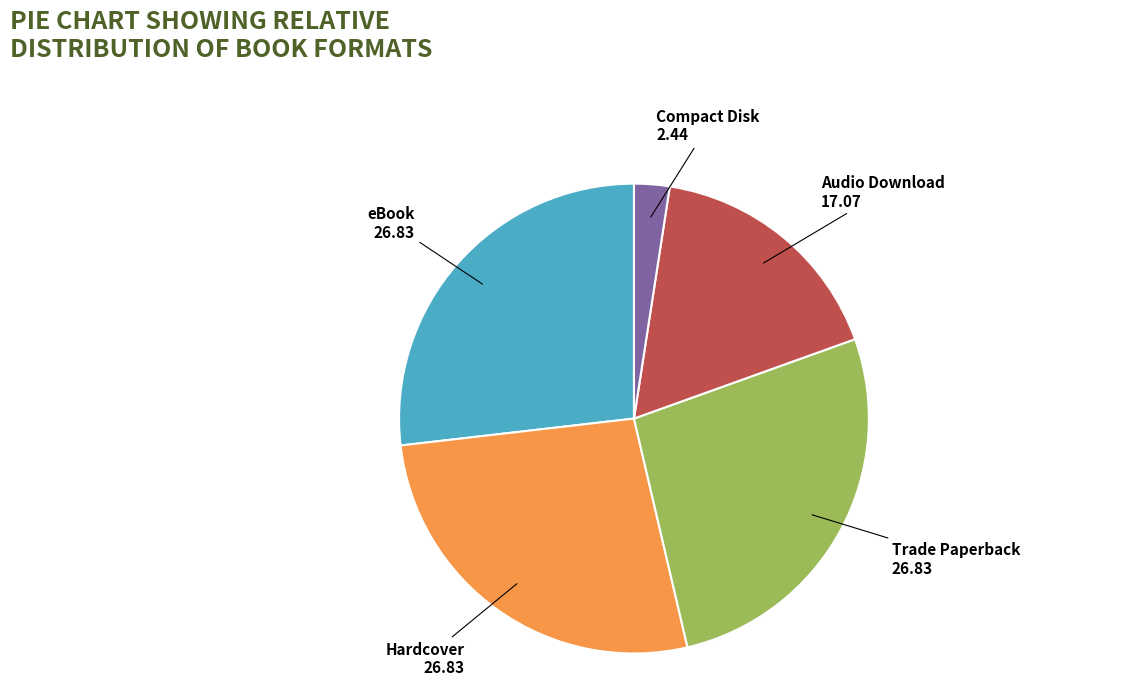

How many slices are in this pie chart?

5